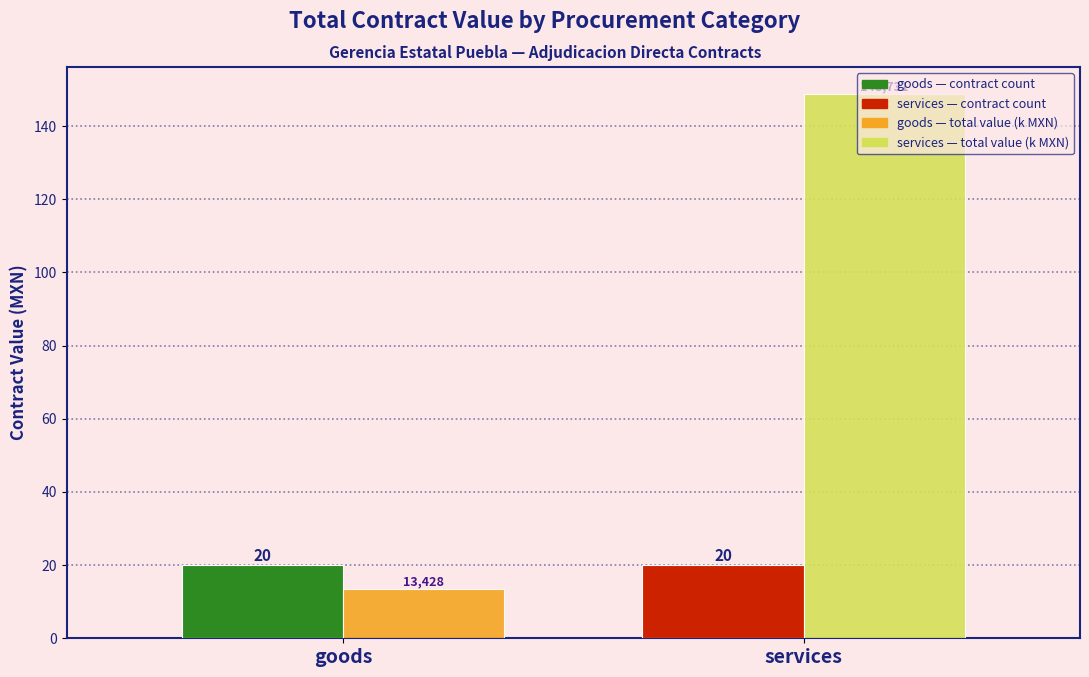

Which label corresponds to the largest value in the chart?

services